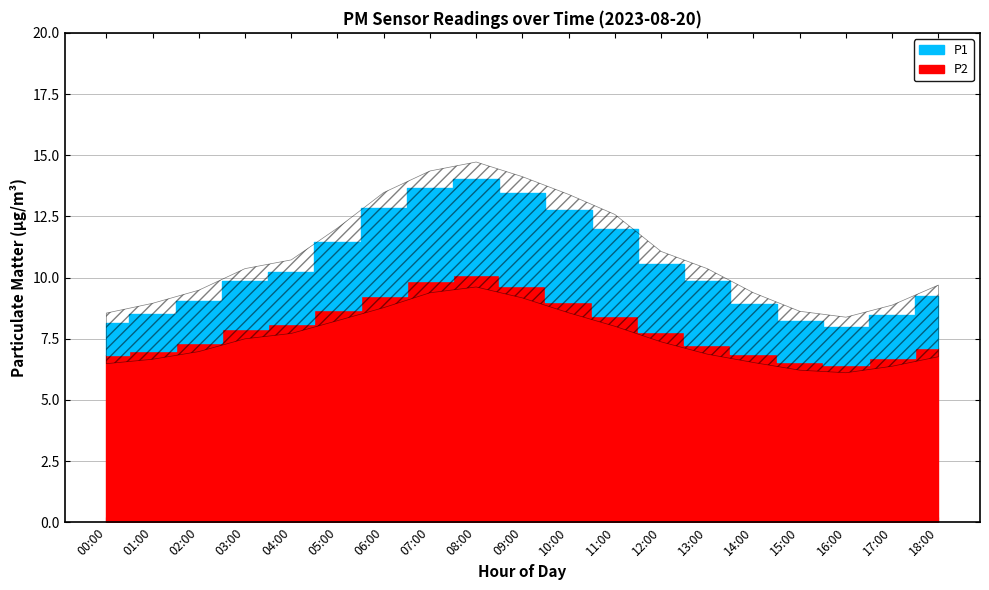

The value of P2 at 00:00 is 6.8. True or false?

True